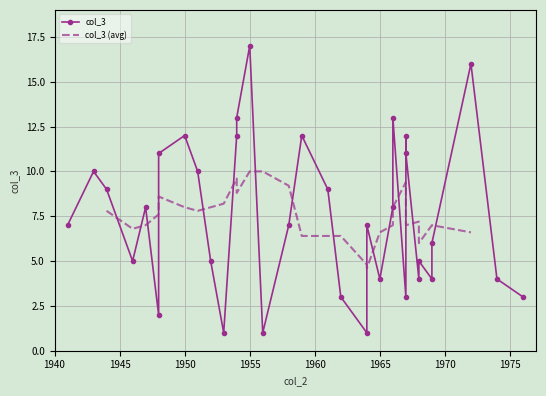

What is the ratio of the value at 1952 to the value at 1964?

5.0